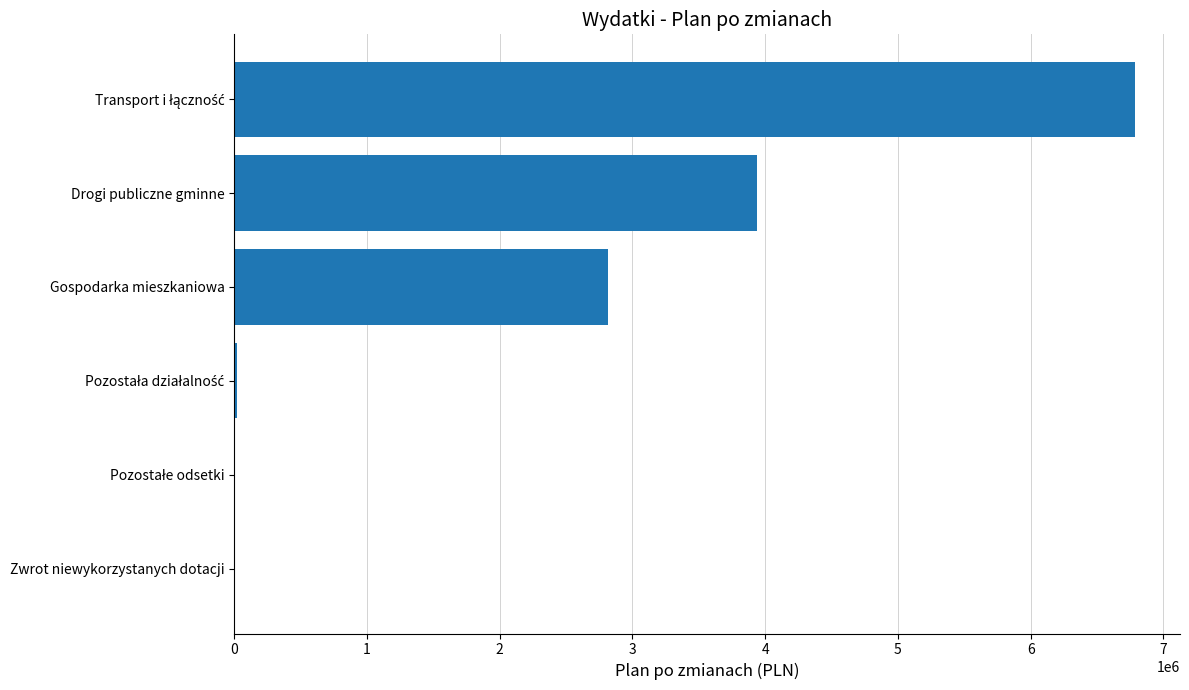

Where is the data nearest to the value 3392857?

Drogi publiczne gminne